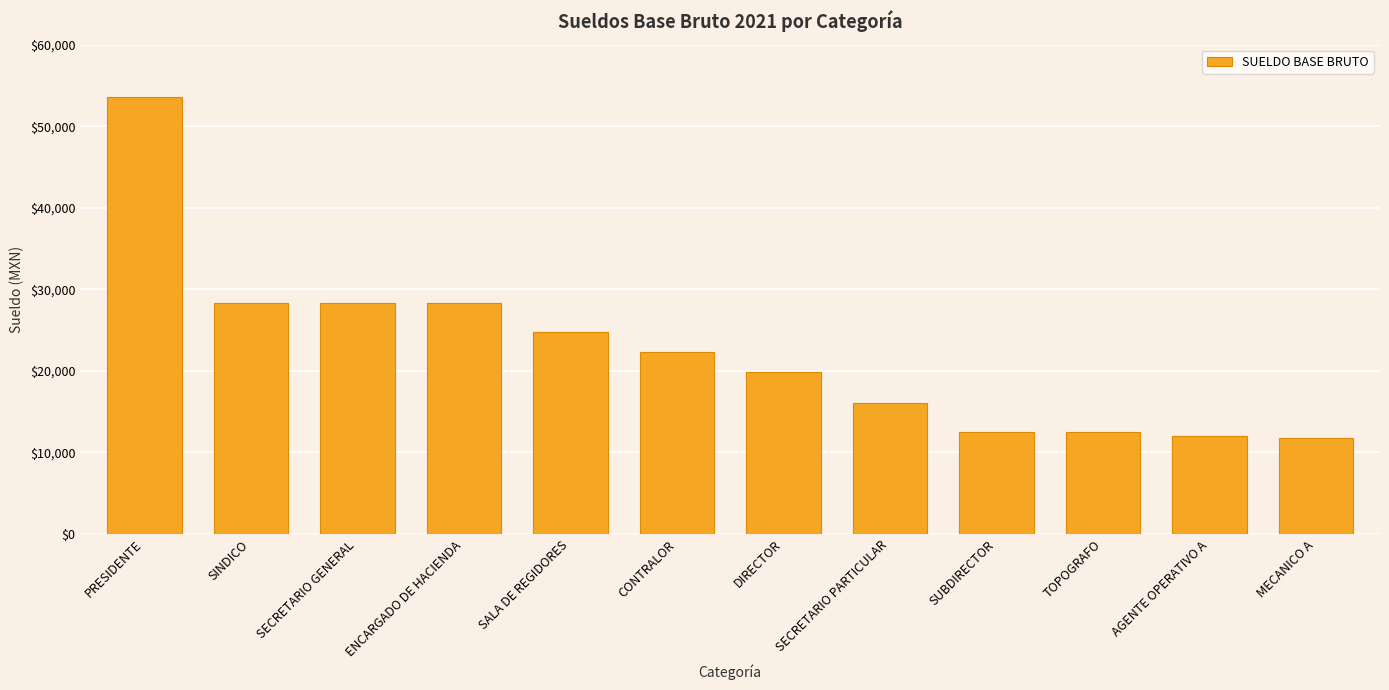

The value at SUBDIRECTOR is 12444.9. True or false?

True